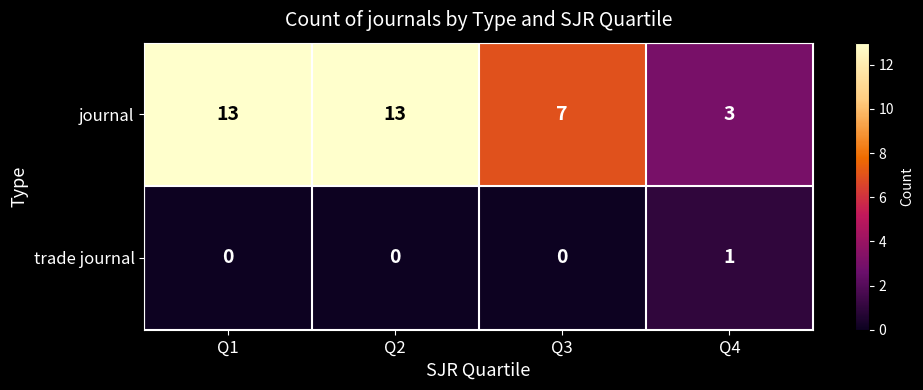

Rank the series by their maximum value, from highest to lowest.

journal, trade journal